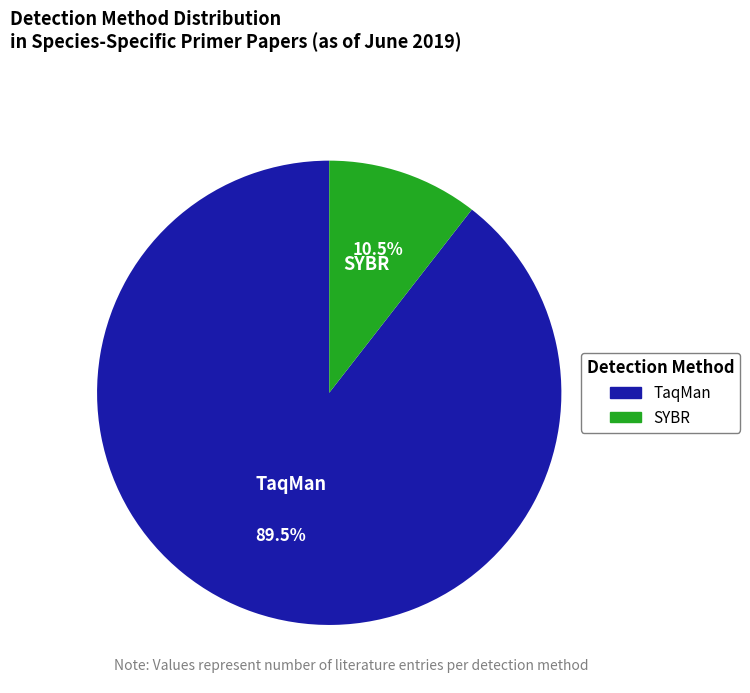

Is there any slice that represents more than half of the pie?

Yes